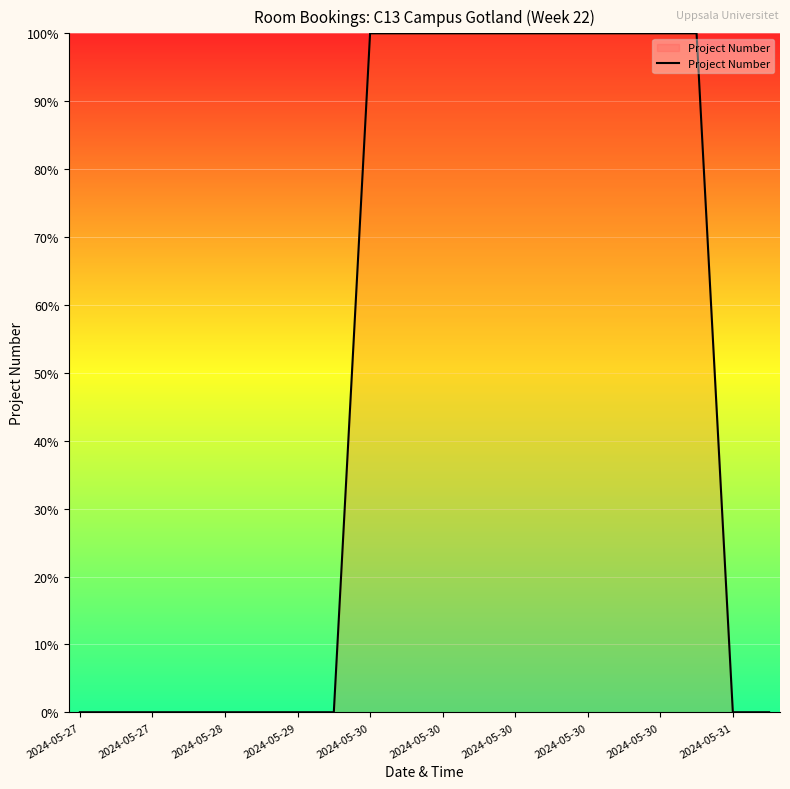

What is the greatest value displayed?

100.0